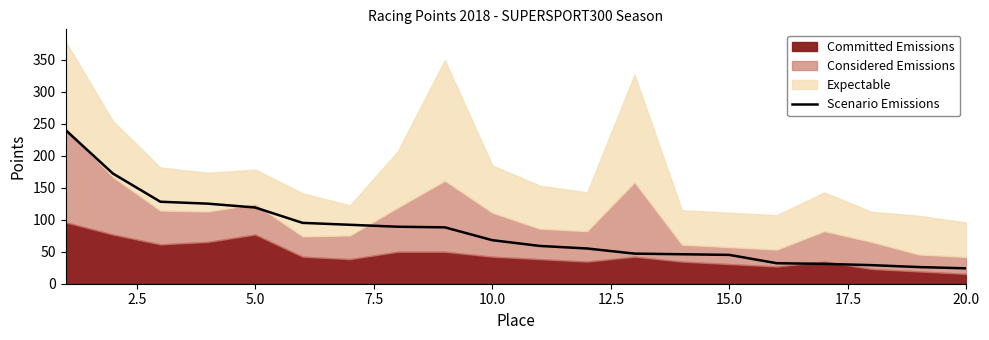

True or false: the data has more than 0 interior local peaks.

False